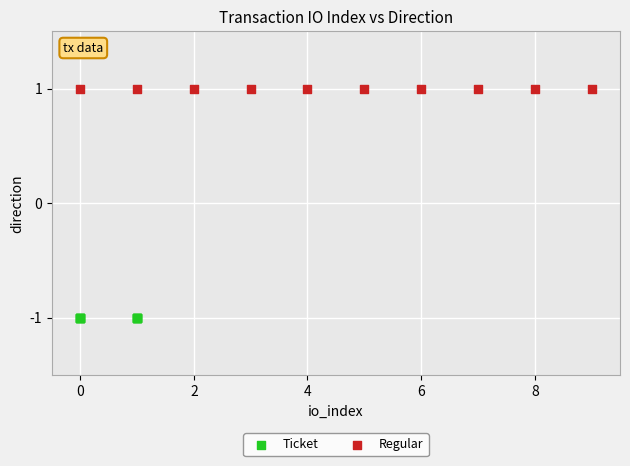

Which series reaches the minimum Y coordinate?

Ticket